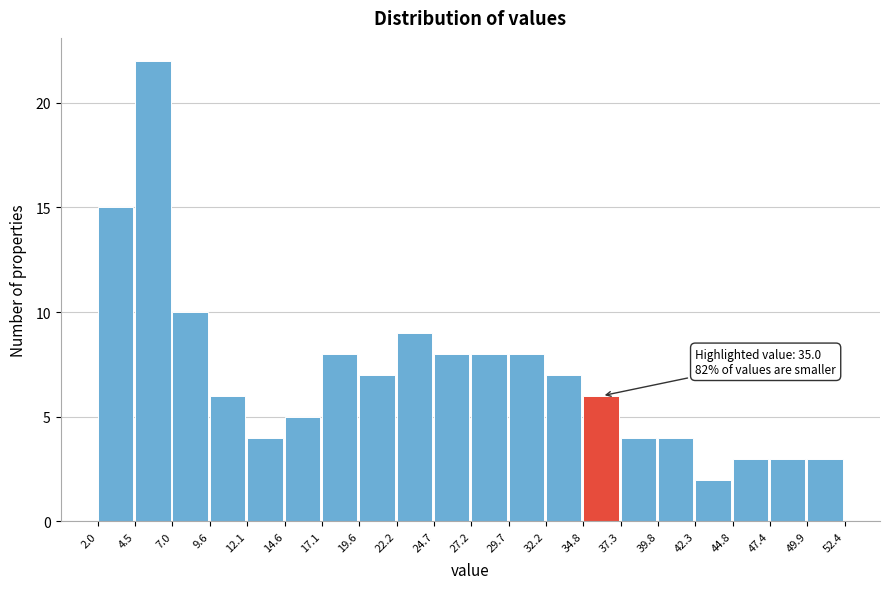

Over which range of the x-axis is the bar tallest?

4.5 to 7.0